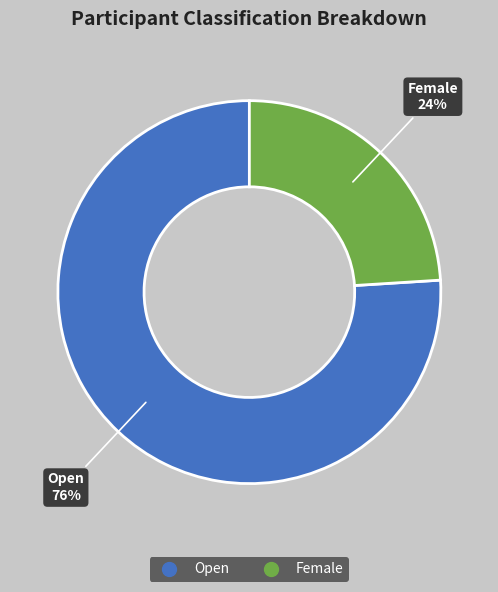

Rank the categories by value from lowest to highest.

Female, Open